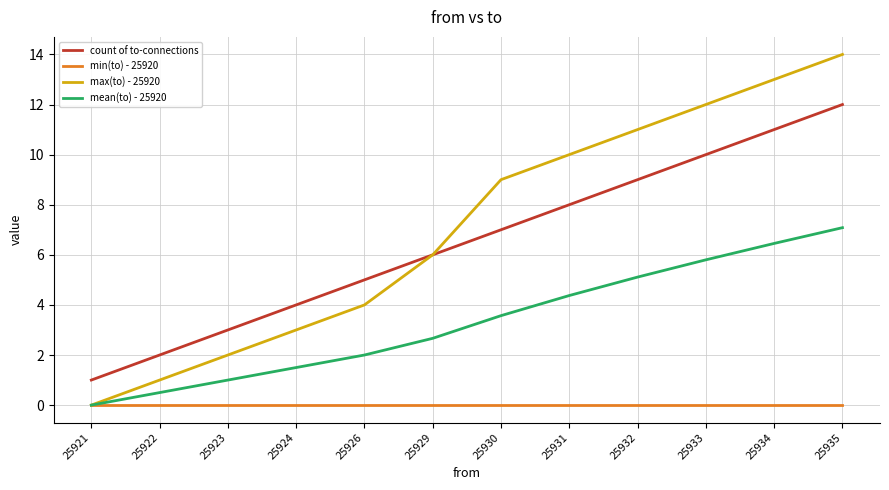

True or false: max(to) - 25920 has a value of 2.0 at 25923.

True